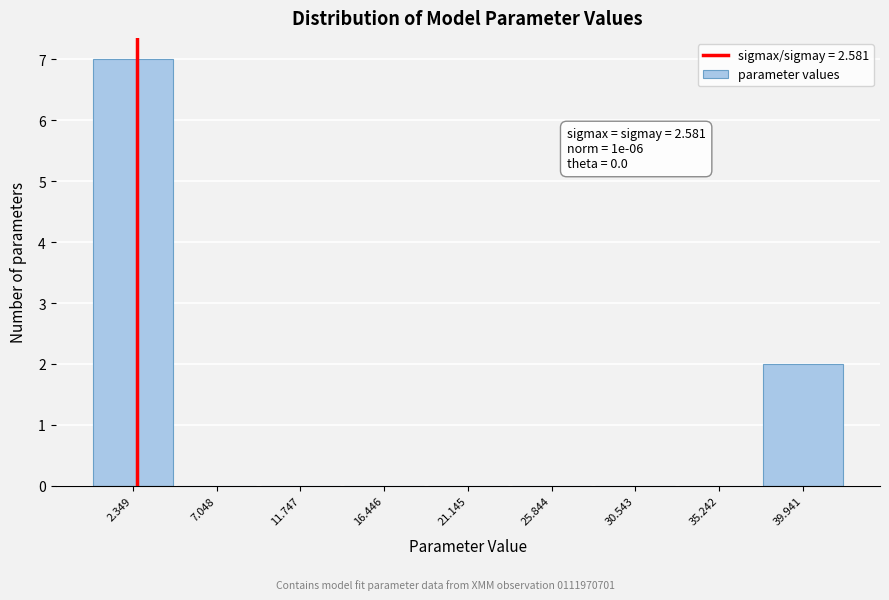

Over which range of the x-axis is the bar tallest?

0.0 to 4.5